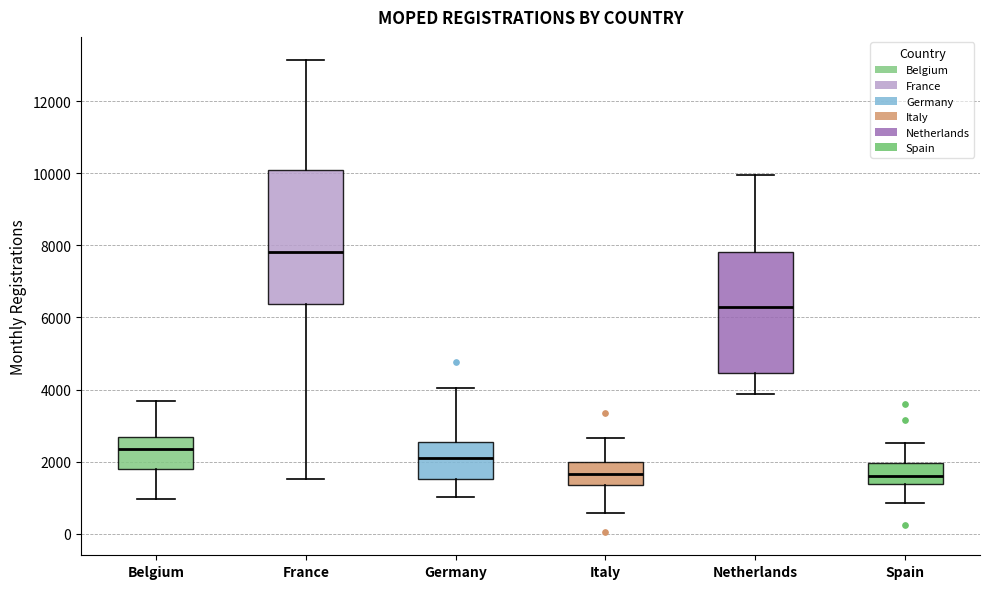

Which box is the tallest, from its lower edge to its upper edge?

France